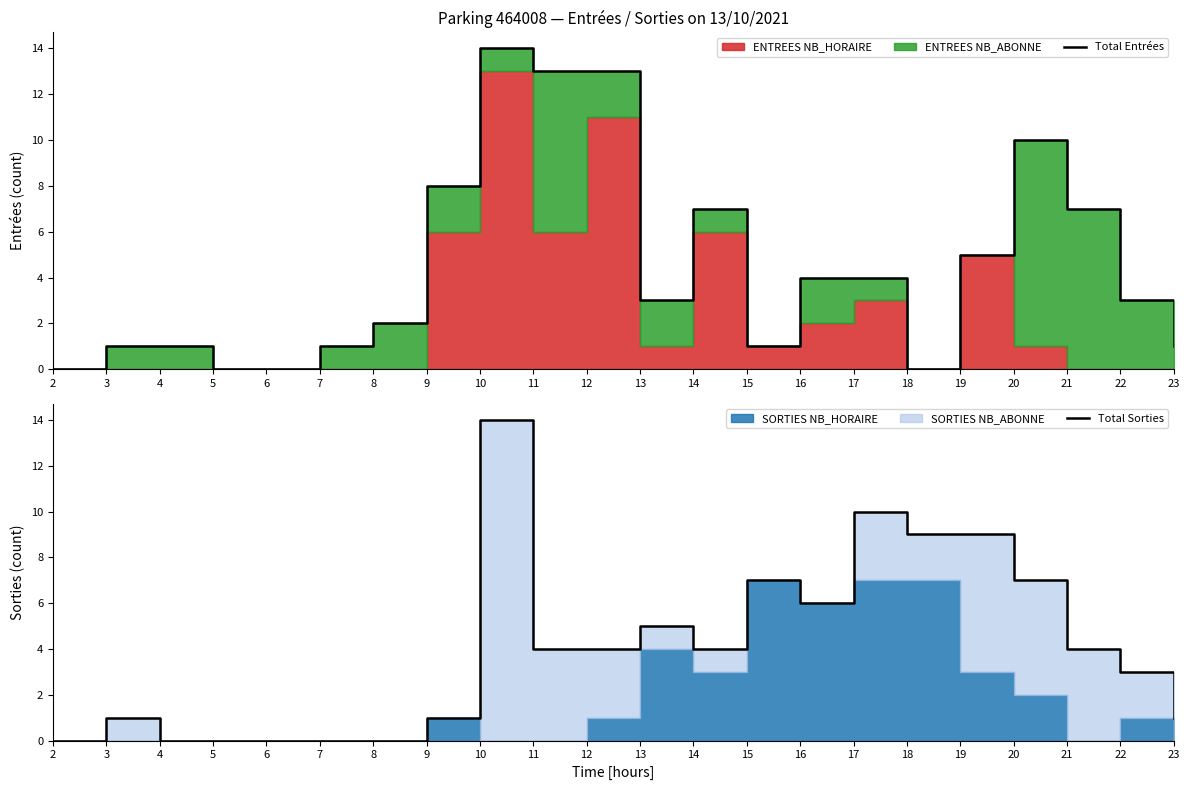

Where is the first local maximum for Total Sorties?

3